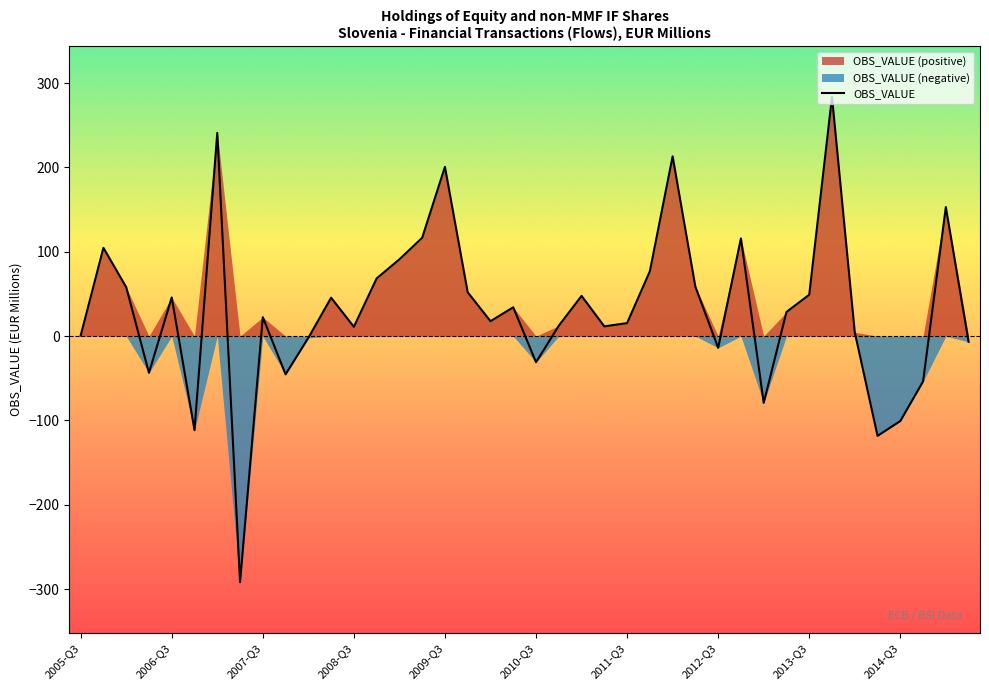

How many data points are above 28?

20